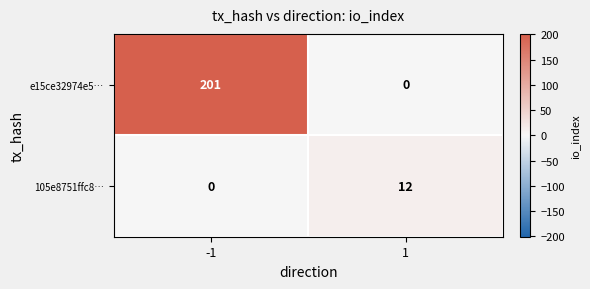

Reading right to left, transcribe all the data shown in this chart.

e15ce32974e5…: 0	201
105e8751ffc8…: 12	0